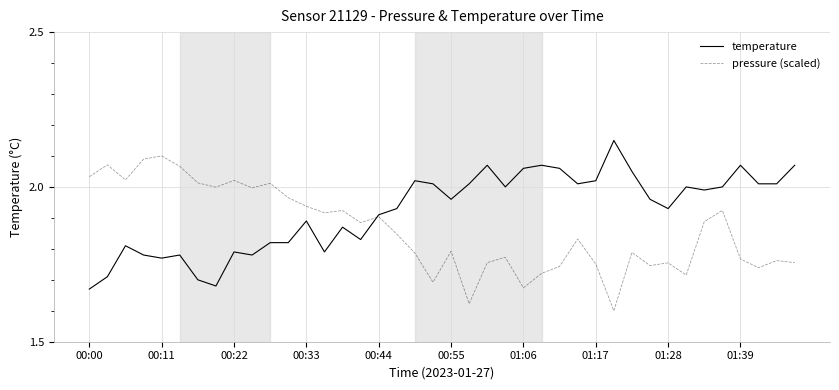

Which series has the largest total across all categories?

temperature